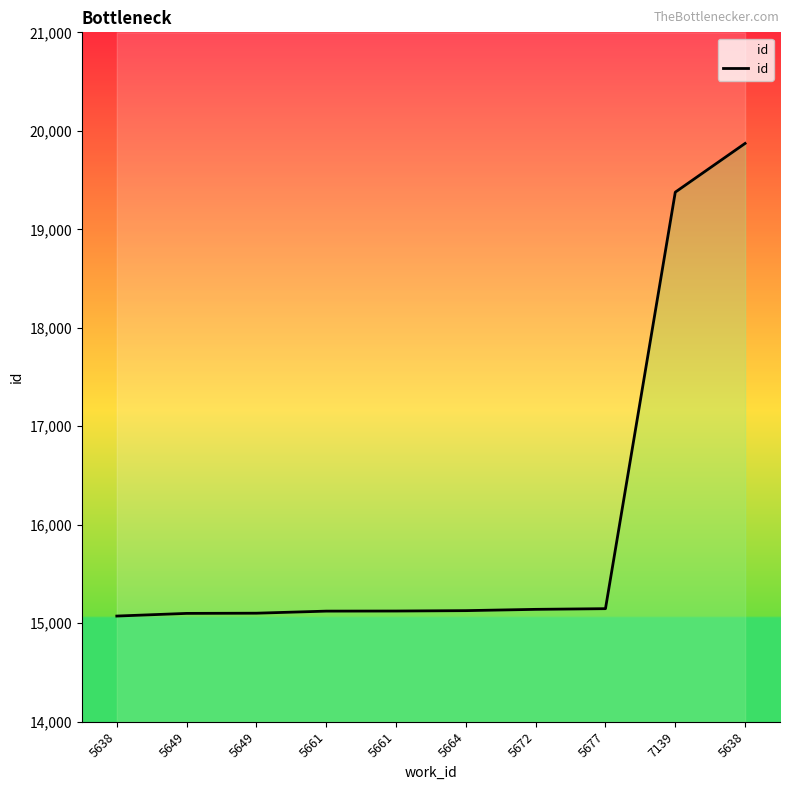

Does the chart display data point markers on the line(s)?

No